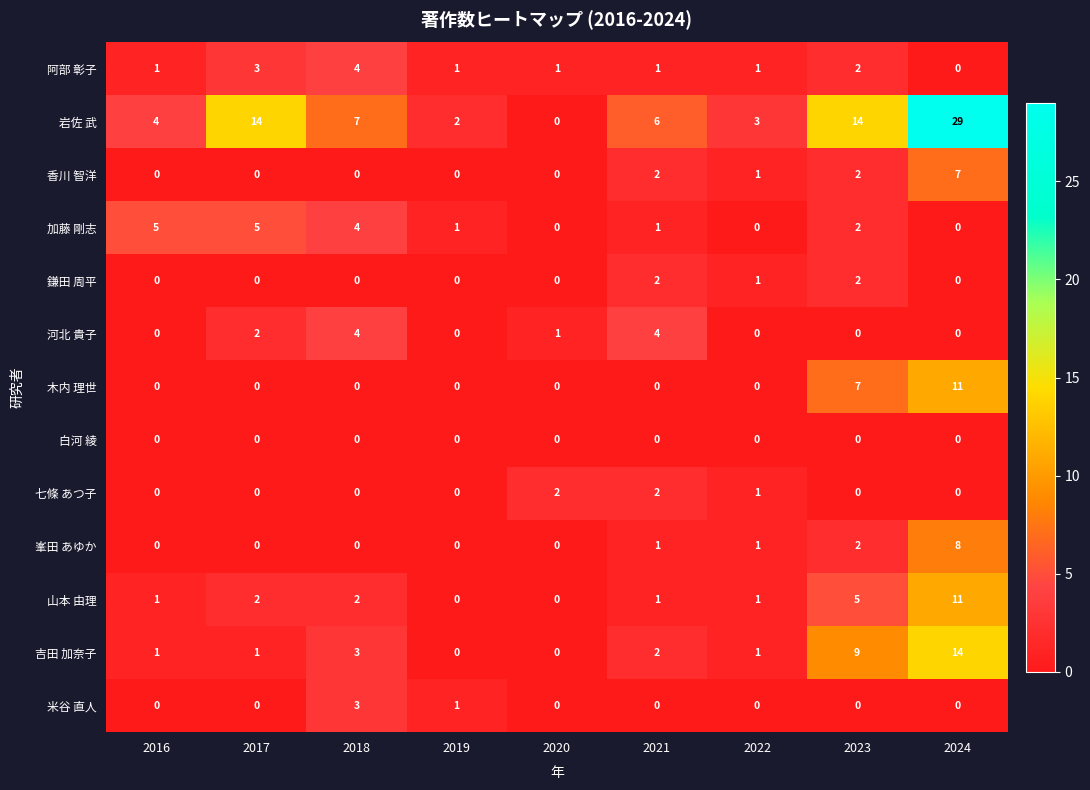

At which category is the sum across all series the highest?

2024